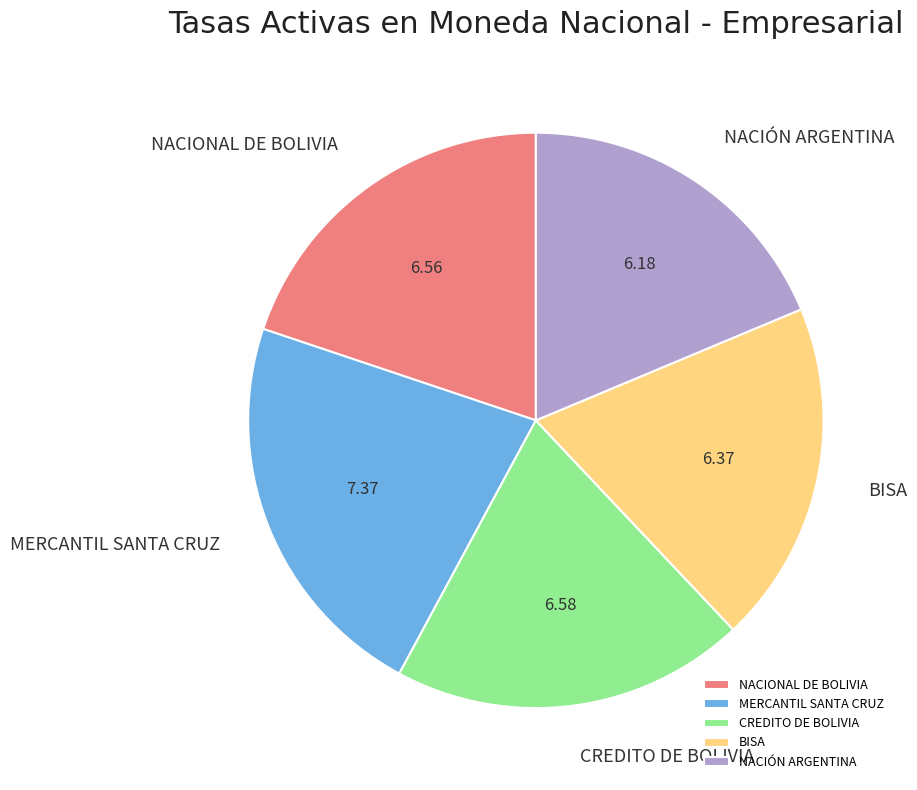

Which category has the smallest portion of the pie?

NACIÓN ARGENTINA